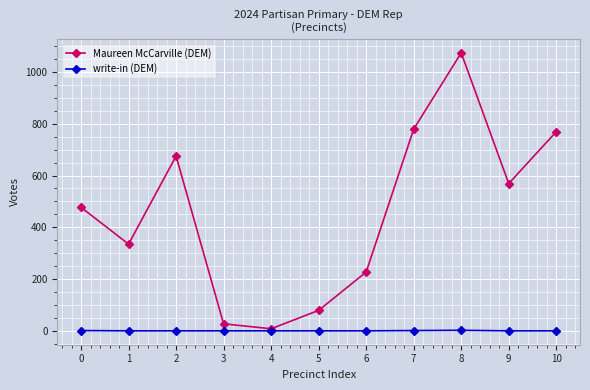

List the series in order of their peak value, highest first.

Maureen McCarville (DEM), write-in (DEM)